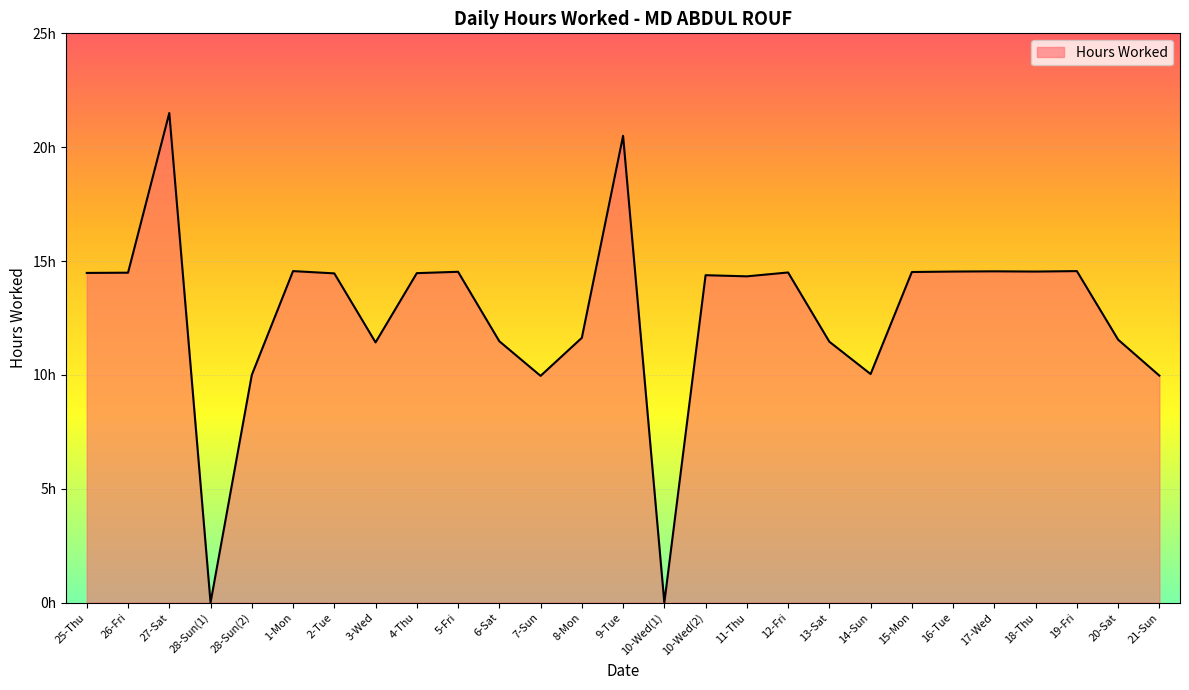

Reading left to right, transcribe all the data shown in this chart.

25-Thu=14.5	26-Fri=14.5	27-Sat=21.5	28-Sun(1)=0.0	28-Sun(2)=10.0	1-Mon=14.6	2-Tue=14.5	3-Wed=11.4	4-Thu=14.5	5-Fri=14.5	6-Sat=11.5	7-Sun=10.0	8-Mon=11.6	9-Tue=20.5	10-Wed(1)=0.0	10-Wed(2)=14.4	11-Thu=14.3	12-Fri=14.5	13-Sat=11.5	14-Sun=10.0	15-Mon=14.5	16-Tue=14.5	17-Wed=14.6	18-Thu=14.5	19-Fri=14.6	20-Sat=11.6	21-Sun=10.0